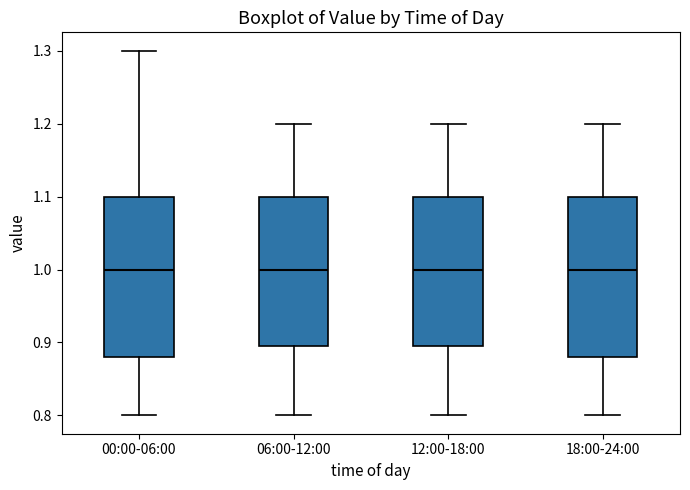

Reading left to right, transcribe this box plot: for each box, give where its median line is, the range the box spans, and where its two whiskers end, as read against the y-axis. The values are not printed on the chart, so give them approximately, as read against the axis.

00:00-06:00: median 1.00, box 0.88 to 1.10, whiskers 0.80 to 1.30
06:00-12:00: median 1.00, box 0.90 to 1.10, whiskers 0.80 to 1.20
12:00-18:00: median 1.00, box 0.90 to 1.10, whiskers 0.80 to 1.20
18:00-24:00: median 1.00, box 0.88 to 1.10, whiskers 0.80 to 1.20